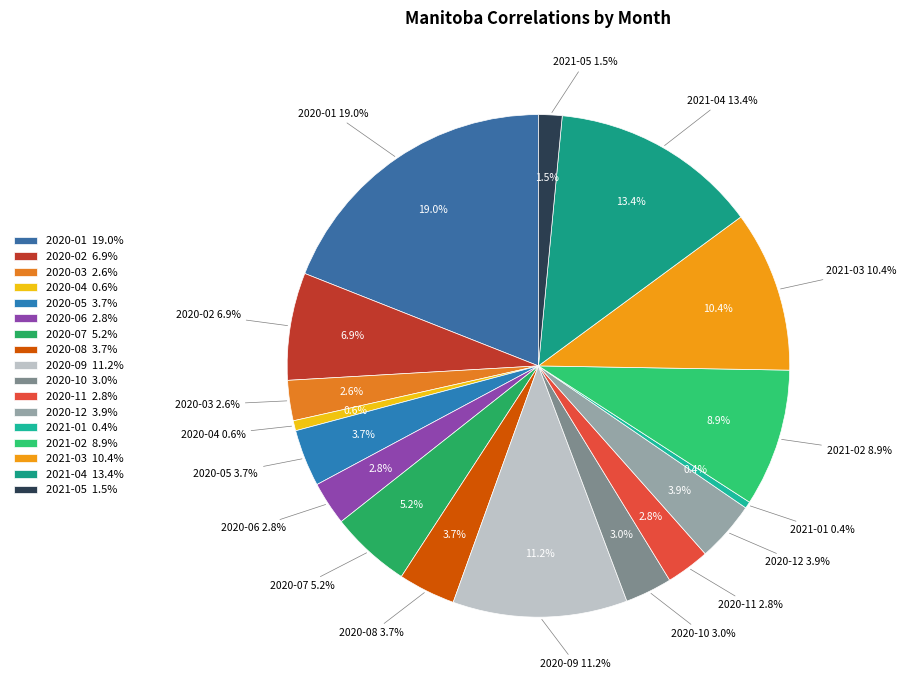

To the nearest percent, what is the difference between the largest and smallest slice percentages?

19%